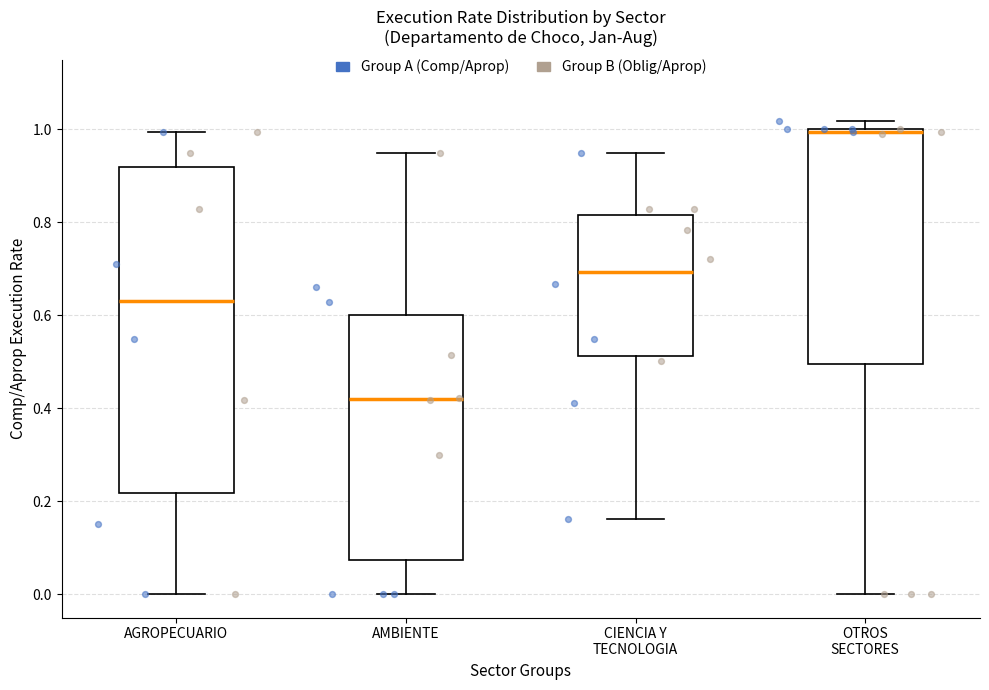

Which box is the tallest, from its lower edge to its upper edge?

AGROPECUARIO